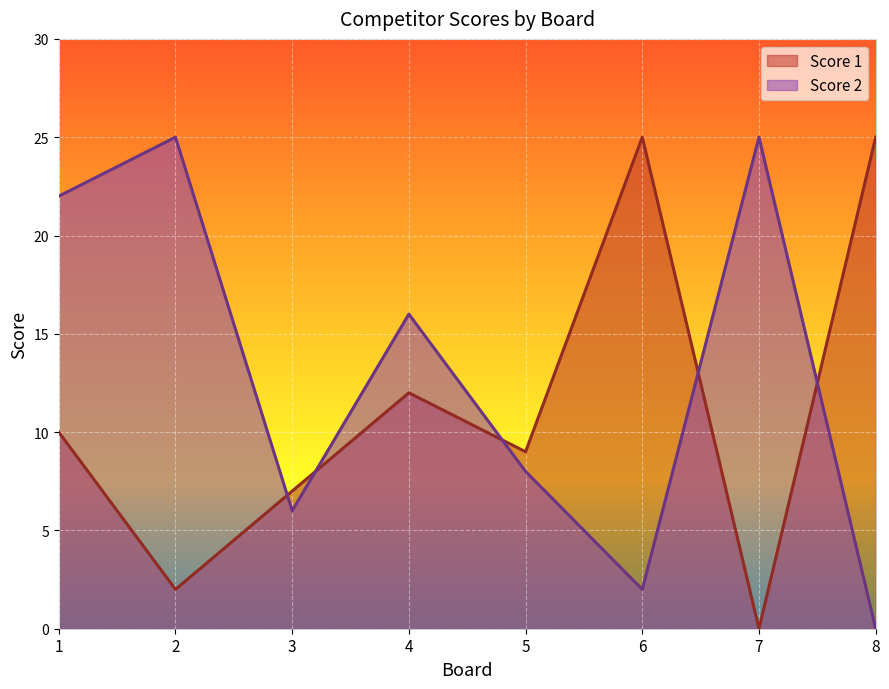

What is the value of the Score 1 point at the 3rd from the left?

7